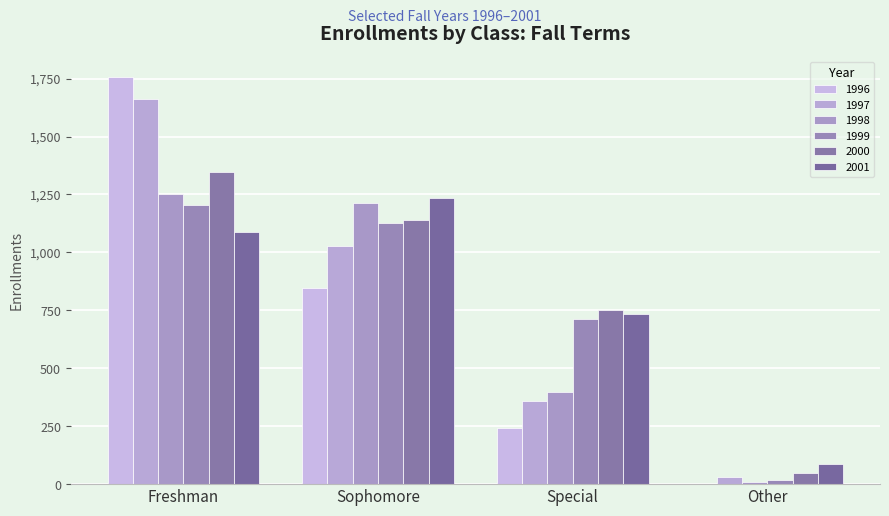

True or false: 1999 has a value of 307 at Sophomore.

False